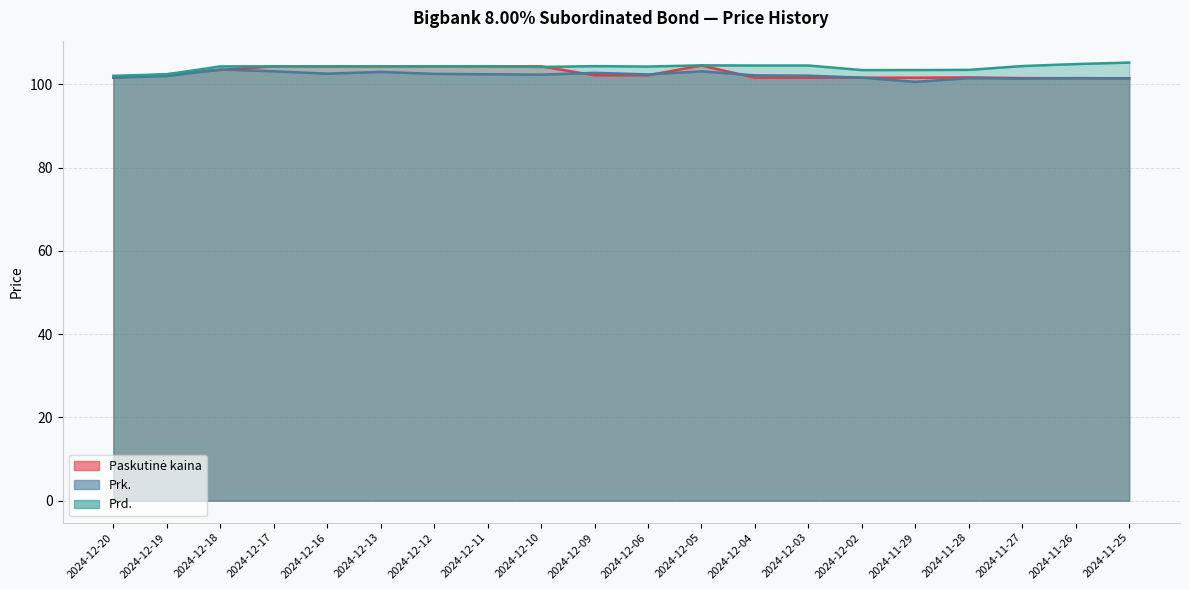

In Prk., how many points are lower than both neighbors (excluding endpoints)?

5